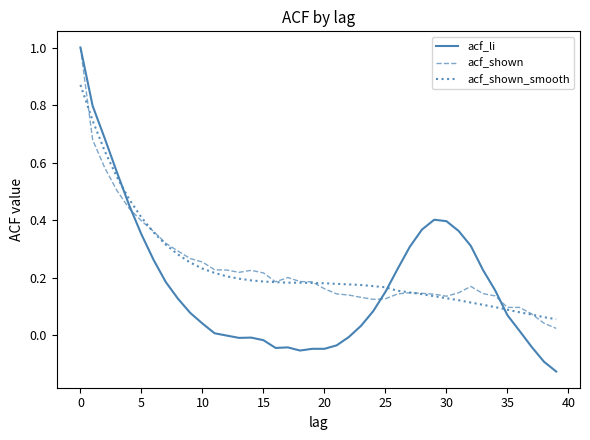

Which series has the widest spread of values?

acf_li